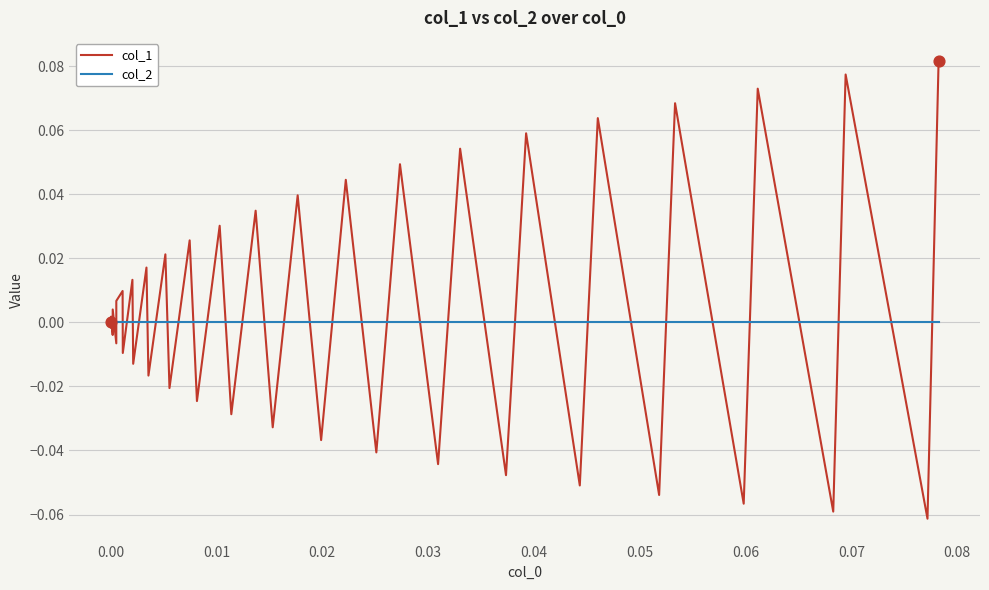

Which series has the largest total across all categories?

col_1